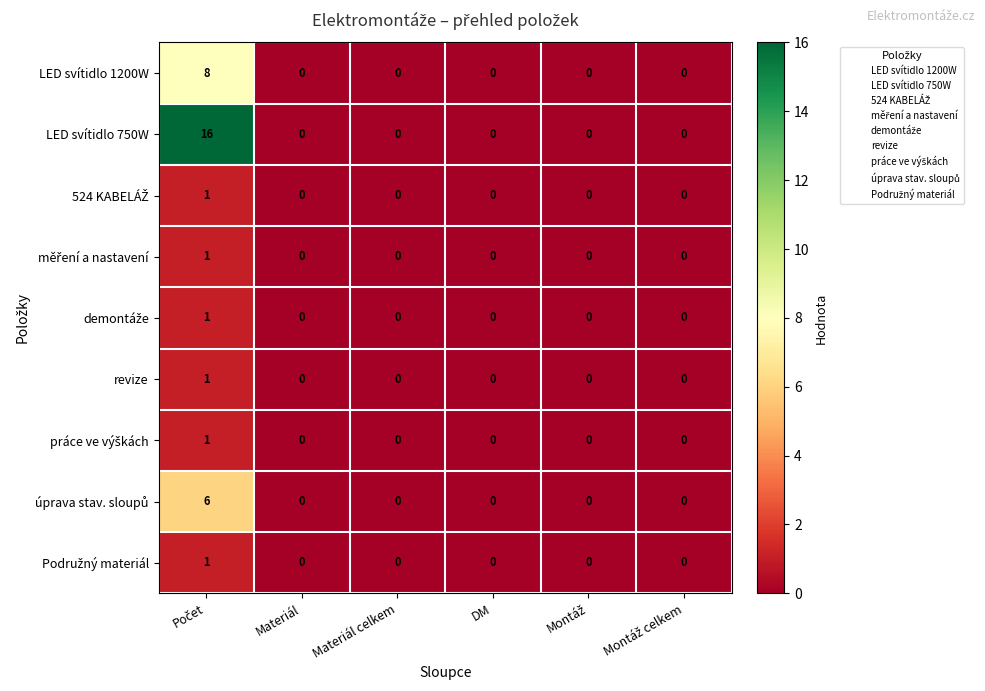

How many data points does each series have?

6